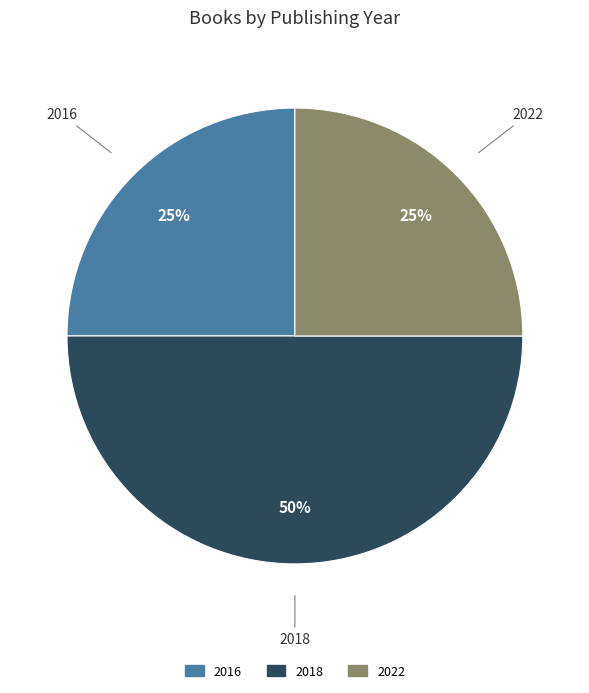

To the nearest percent, what is the average slice percentage?

33%